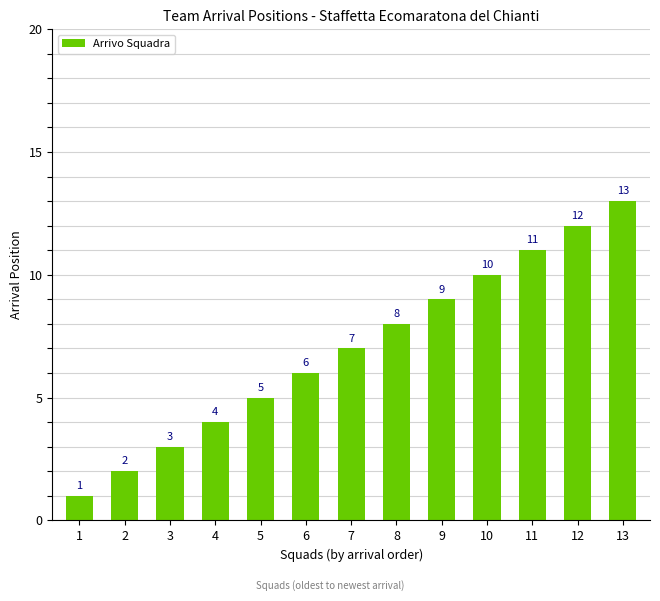

The chart shows a value of 10 at 10. True or false?

True